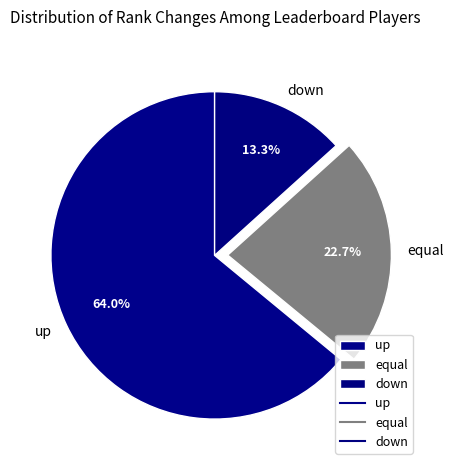

Count the number of slices in the pie.

3